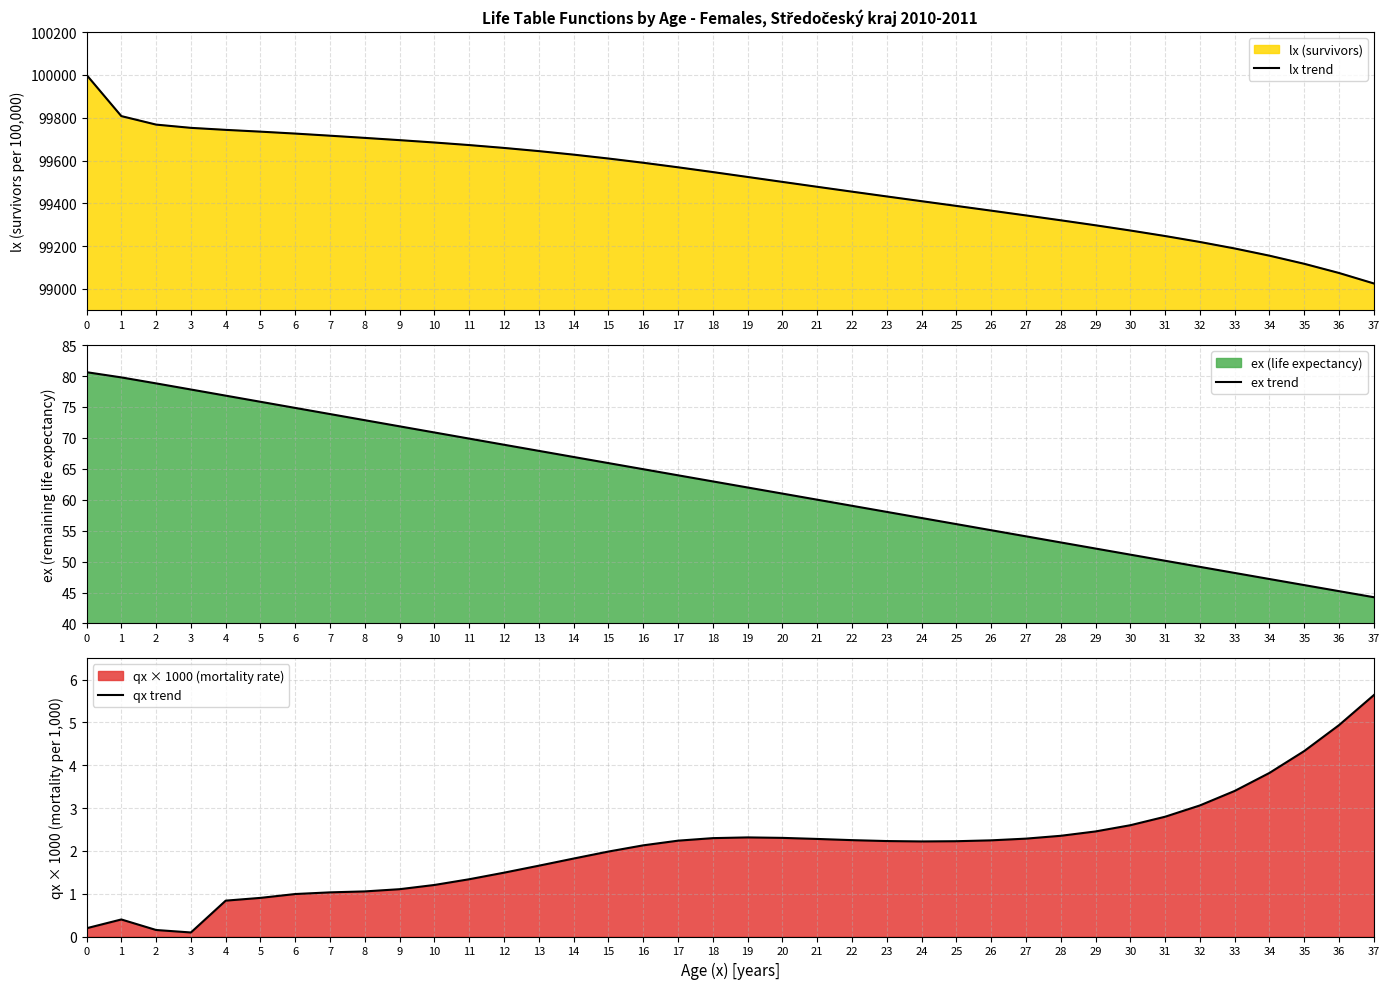

Which series has the largest range (max minus min)?

lx trend